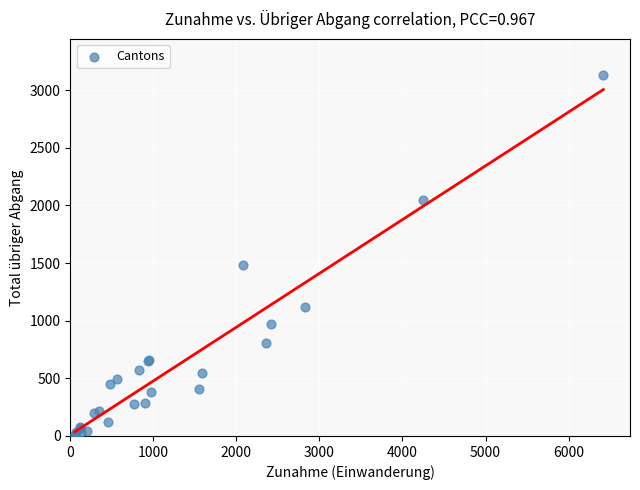

What Y value in the scatter plot is closest to 1569?

1484